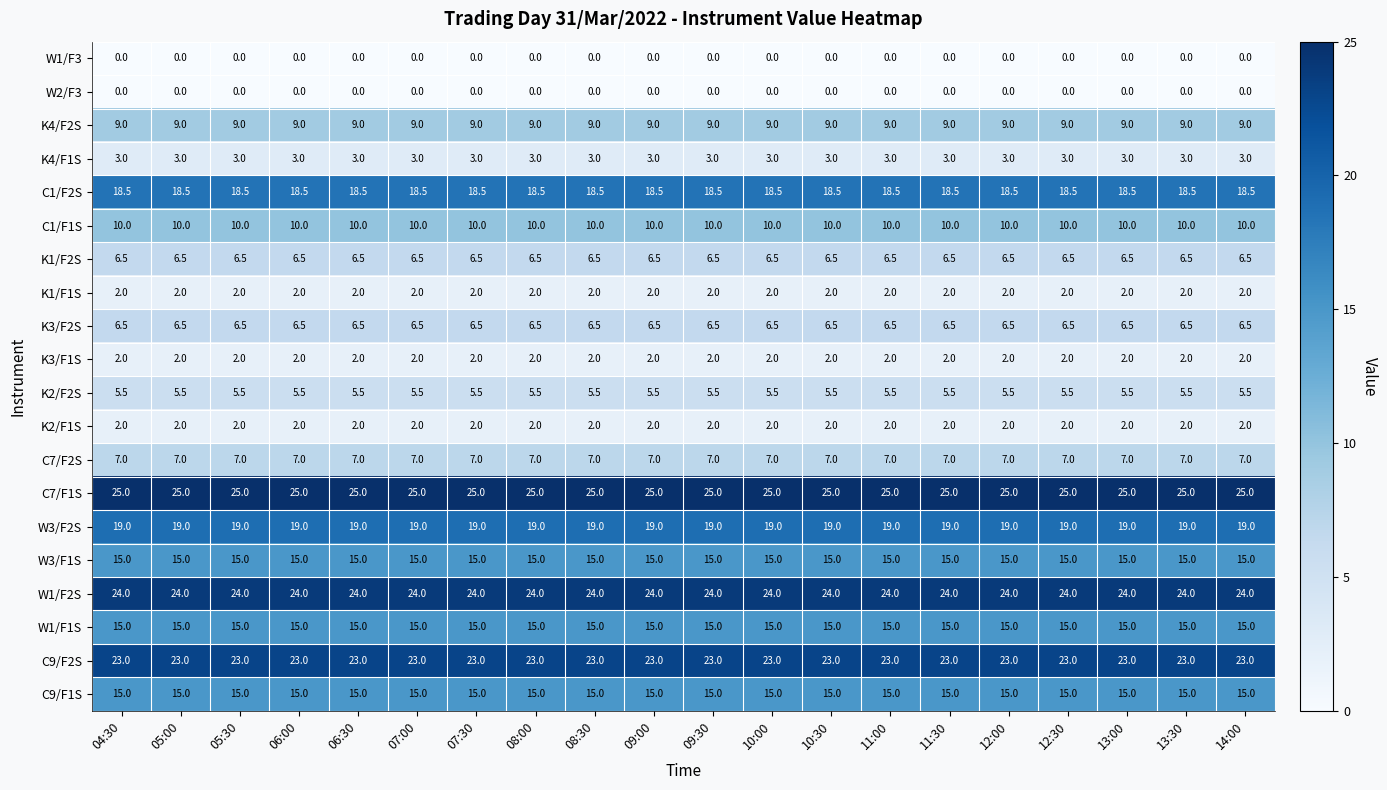

What is the difference between the highest and lowest values at 13:00?

25.0